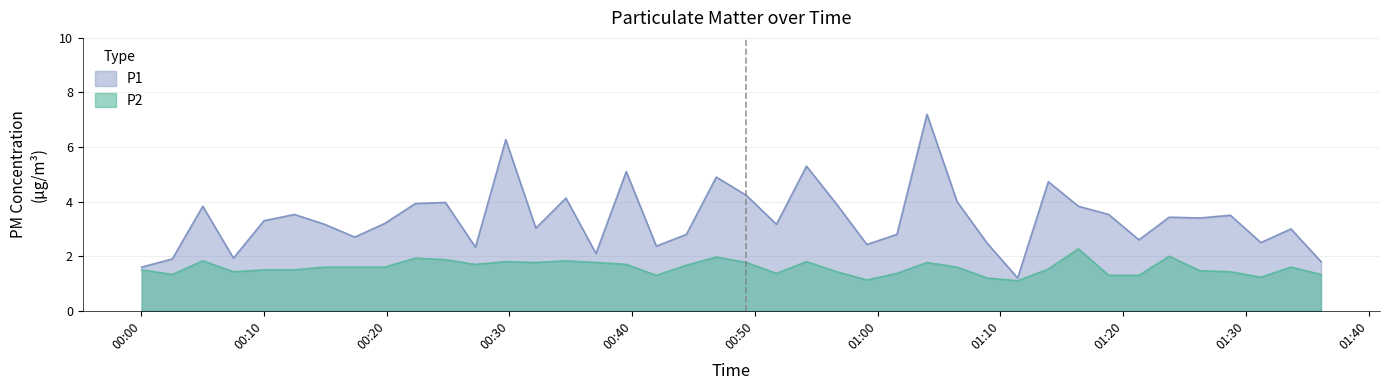

What is the value of the P2 point at the 16th from the left?

1.8